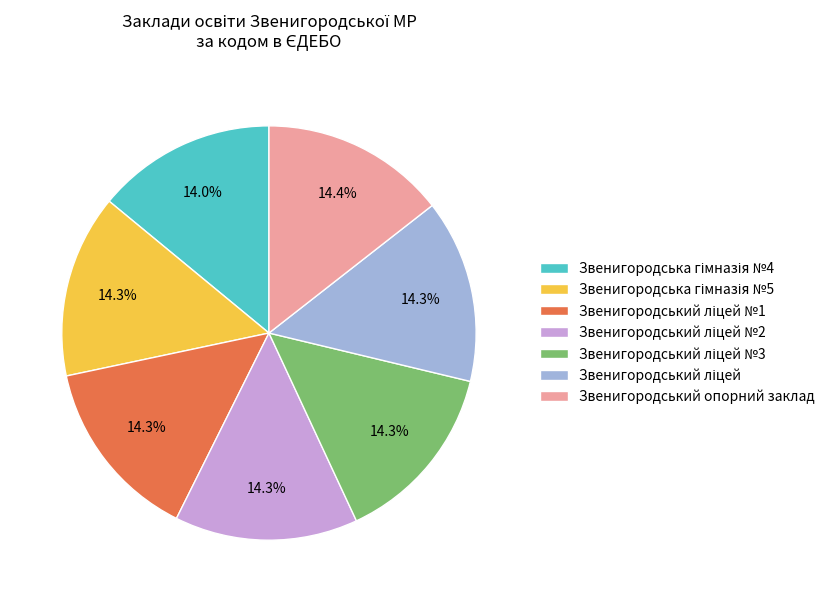

Does Звенигородський опорний заклад represent more than half of the total?

No